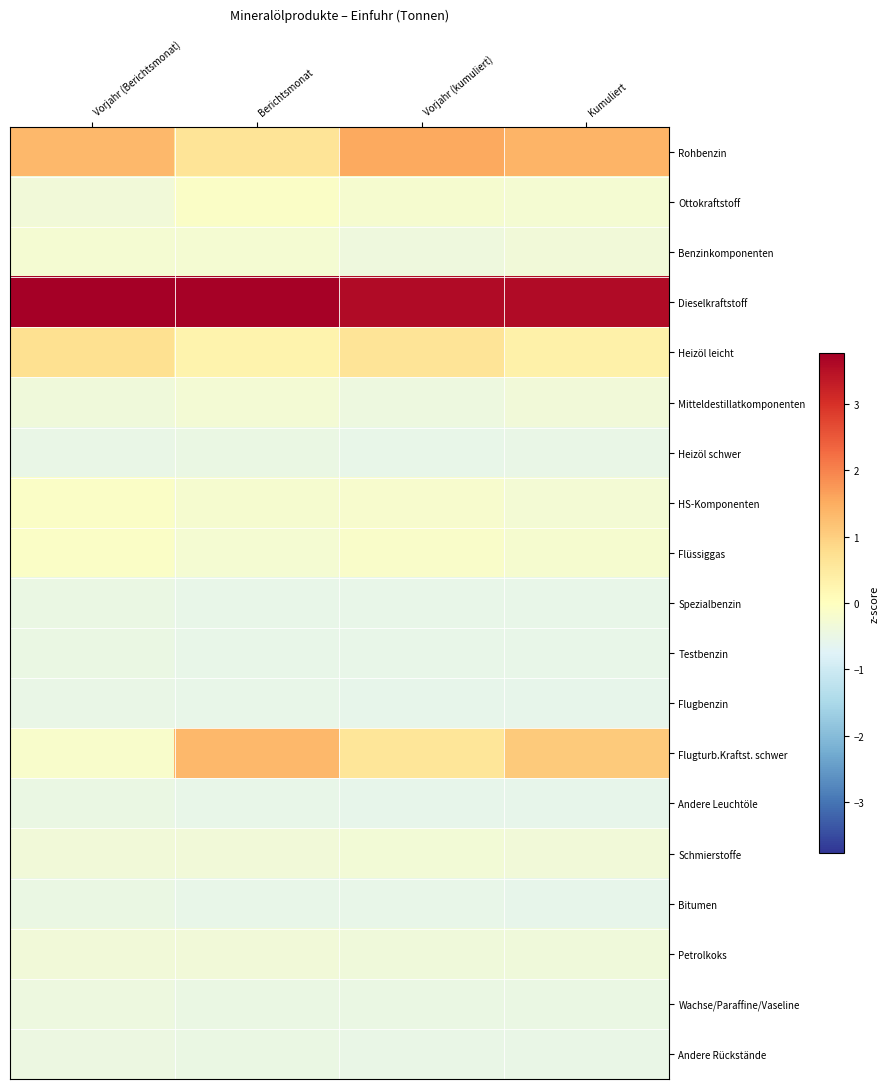

Reading left to right, transcribe all the data shown in this chart.

Rohbenzin: Vorjahr (Berichtsmonat)=1.3	Berichtsmonat=0.6	Vorjahr (kumuliert)=1.5	Kumuliert=1.4
Ottokraftstoff: Vorjahr (Berichtsmonat)=-0.3	Berichtsmonat=-0.1	Vorjahr (kumuliert)=-0.2	Kumuliert=-0.2
Benzinkomponenten: Vorjahr (Berichtsmonat)=-0.2	Berichtsmonat=-0.2	Vorjahr (kumuliert)=-0.4	Kumuliert=-0.3
Dieselkraftstoff: Vorjahr (Berichtsmonat)=3.8	Berichtsmonat=3.7	Vorjahr (kumuliert)=3.6	Kumuliert=3.6
Heizöl leicht: Vorjahr (Berichtsmonat)=0.7	Berichtsmonat=0.3	Vorjahr (kumuliert)=0.6	Kumuliert=0.3
Mitteldestillatkomponenten: Vorjahr (Berichtsmonat)=-0.4	Berichtsmonat=-0.3	Vorjahr (kumuliert)=-0.4	Kumuliert=-0.3
Heizöl schwer: Vorjahr (Berichtsmonat)=-0.5	Berichtsmonat=-0.5	Vorjahr (kumuliert)=-0.6	Kumuliert=-0.5
HS-Komponenten: Vorjahr (Berichtsmonat)=-0.1	Berichtsmonat=-0.2	Vorjahr (kumuliert)=-0.2	Kumuliert=-0.3
Flüssiggas: Vorjahr (Berichtsmonat)=-0.1	Berichtsmonat=-0.3	Vorjahr (kumuliert)=-0.1	Kumuliert=-0.2
Spezialbenzin: Vorjahr (Berichtsmonat)=-0.5	Berichtsmonat=-0.5	Vorjahr (kumuliert)=-0.5	Kumuliert=-0.5
Testbenzin: Vorjahr (Berichtsmonat)=-0.5	Berichtsmonat=-0.5	Vorjahr (kumuliert)=-0.5	Kumuliert=-0.6
Flugbenzin: Vorjahr (Berichtsmonat)=-0.5	Berichtsmonat=-0.6	Vorjahr (kumuliert)=-0.6	Kumuliert=-0.6
Flugturb.Kraftst. schwer: Vorjahr (Berichtsmonat)=-0.2	Berichtsmonat=1.4	Vorjahr (kumuliert)=0.6	Kumuliert=1.1
Andere Leuchtöle: Vorjahr (Berichtsmonat)=-0.5	Berichtsmonat=-0.6	Vorjahr (kumuliert)=-0.6	Kumuliert=-0.6
Schmierstoffe: Vorjahr (Berichtsmonat)=-0.3	Berichtsmonat=-0.3	Vorjahr (kumuliert)=-0.3	Kumuliert=-0.3
Bitumen: Vorjahr (Berichtsmonat)=-0.5	Berichtsmonat=-0.5	Vorjahr (kumuliert)=-0.6	Kumuliert=-0.6
Petrolkoks: Vorjahr (Berichtsmonat)=-0.3	Berichtsmonat=-0.3	Vorjahr (kumuliert)=-0.4	Kumuliert=-0.4
Wachse/Paraffine/Vaseline: Vorjahr (Berichtsmonat)=-0.4	Berichtsmonat=-0.5	Vorjahr (kumuliert)=-0.5	Kumuliert=-0.5
Andere Rückstände: Vorjahr (Berichtsmonat)=-0.5	Berichtsmonat=-0.5	Vorjahr (kumuliert)=-0.5	Kumuliert=-0.5